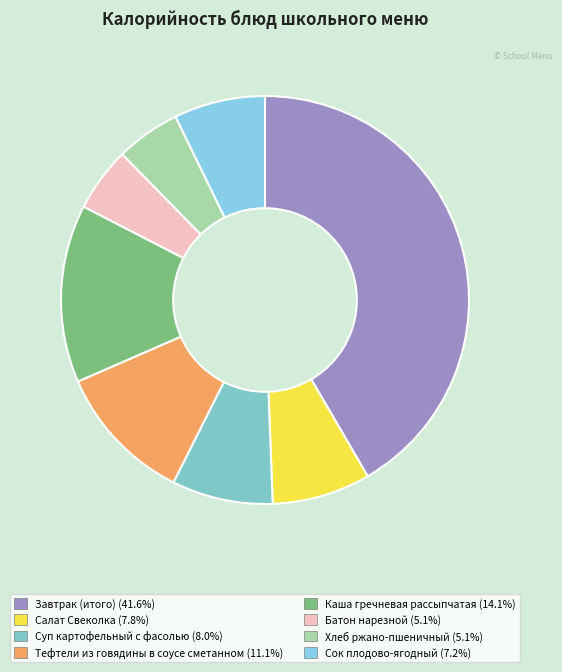

Is the sum of Салат Свеколка and Тефтели из говядины в соусе сметанном greater than half?

No